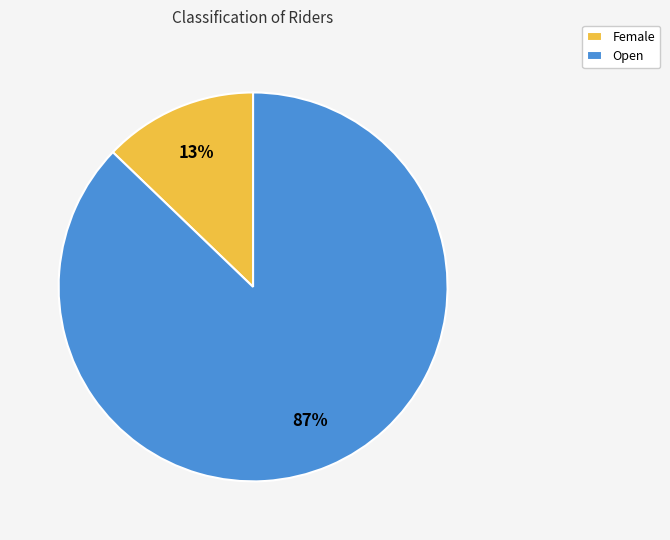

Which slice is the smallest?

Female